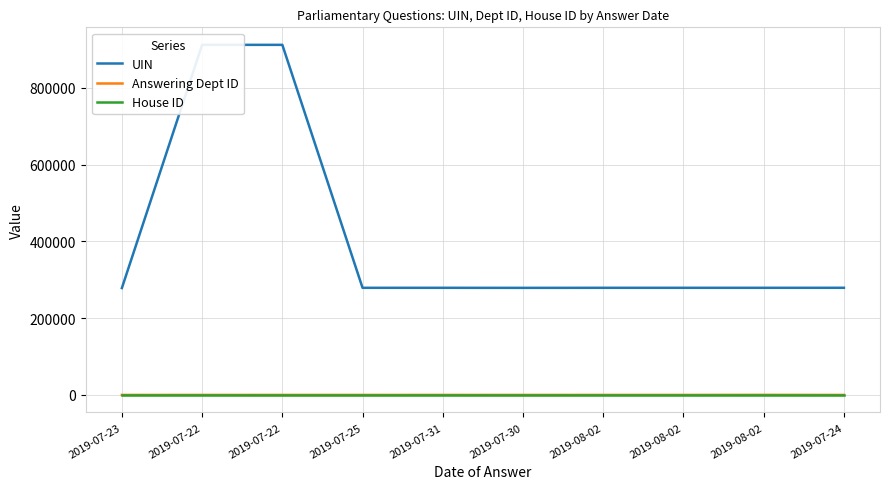

Reading left to right, extract all data points from this chart.

UIN: 2019-07-23=278432	2019-07-22=912085	2019-07-22=912083	2019-07-25=279060	2019-07-31=279091	2019-07-30=278941	2019-08-02=279092	2019-08-02=279093	2019-08-02=279088	2019-07-24=279145
Answering Dept ID: 2019-07-23=20	2019-07-22=60	2019-07-22=7	2019-07-25=17	2019-07-31=54	2019-07-30=1	2019-08-02=54	2019-08-02=54	2019-08-02=201	2019-07-24=10
House ID: 2019-07-23=1	2019-07-22=1	2019-07-22=1	2019-07-25=1	2019-07-31=1	2019-07-30=1	2019-08-02=1	2019-08-02=1	2019-08-02=1	2019-07-24=1